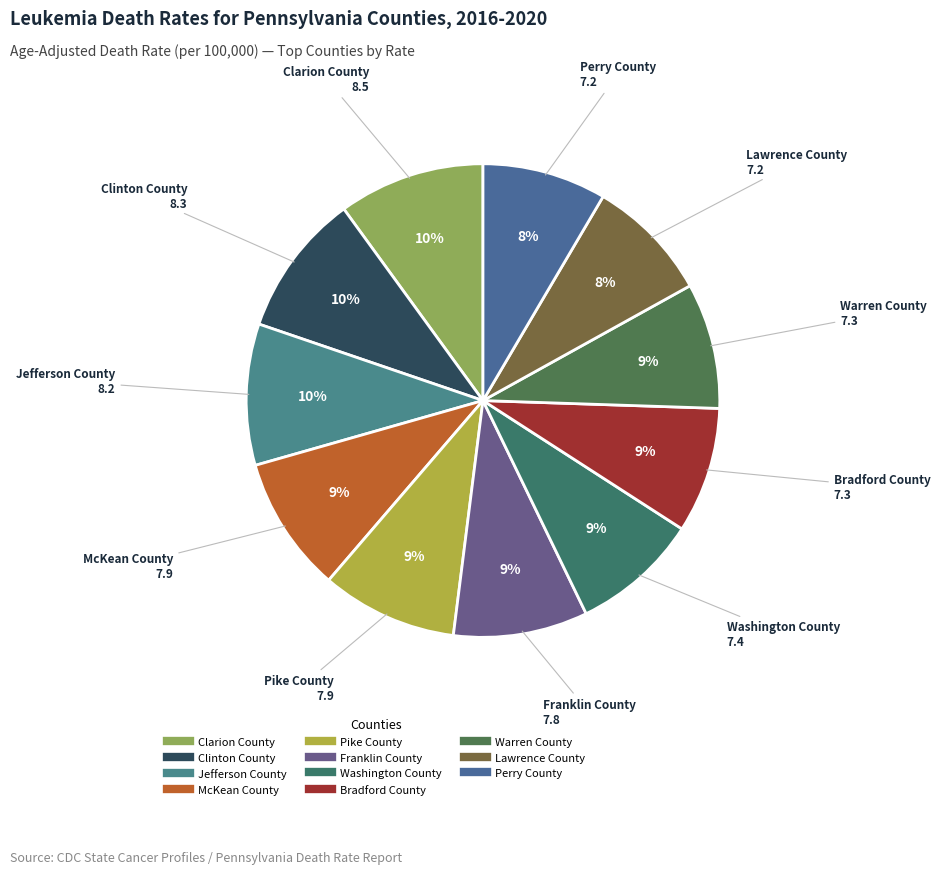

Is the sum of Perry County and Warren County greater than half?

No